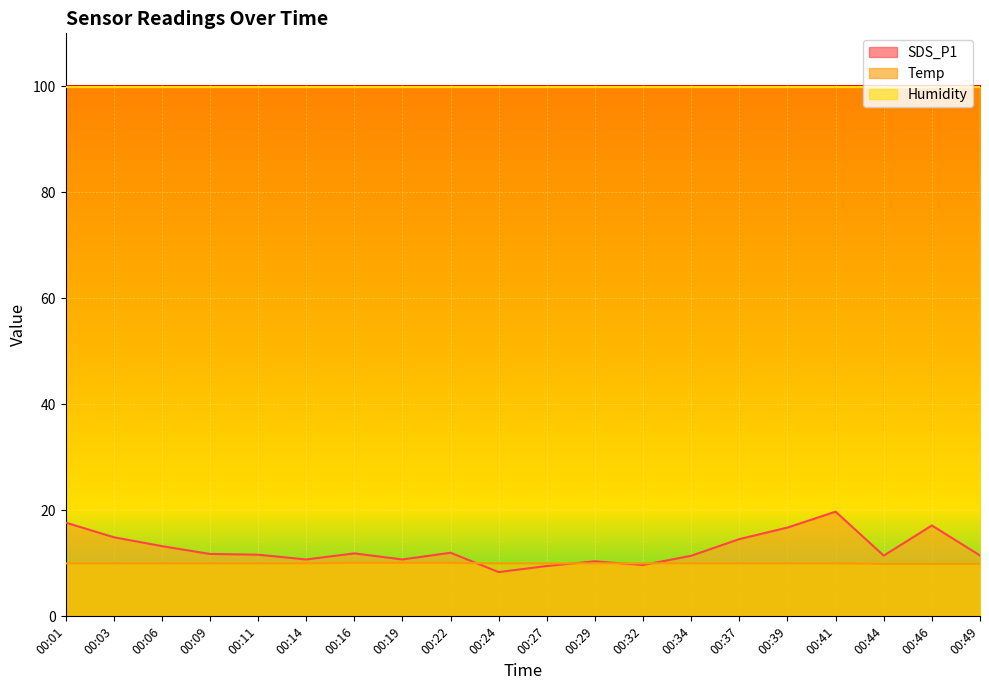

What is the approximate value of SDS_P1 at 00:32?

9.7